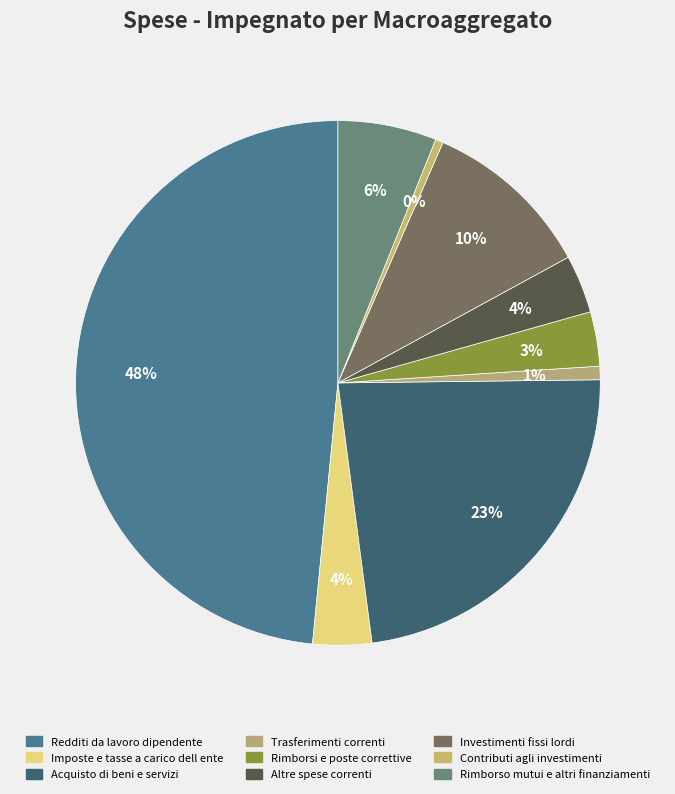

Is there any slice that represents more than half of the pie?

No